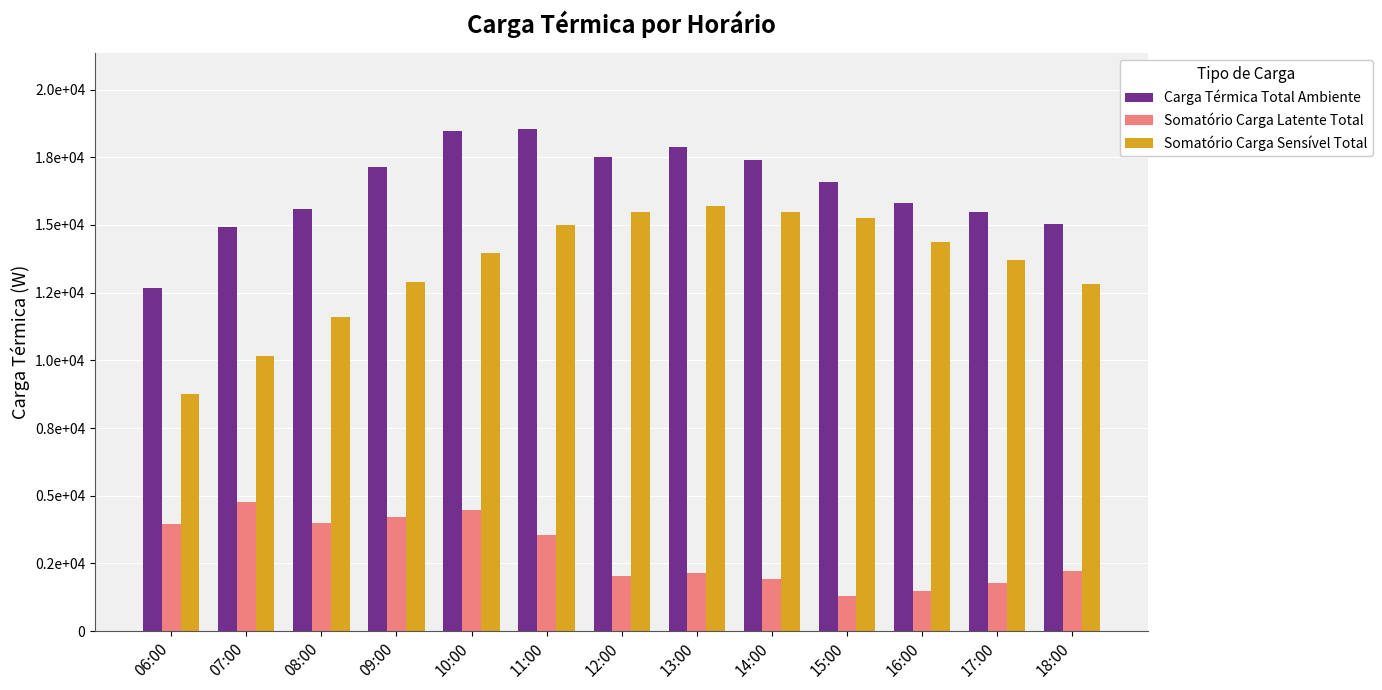

Are the bars horizontal?

No